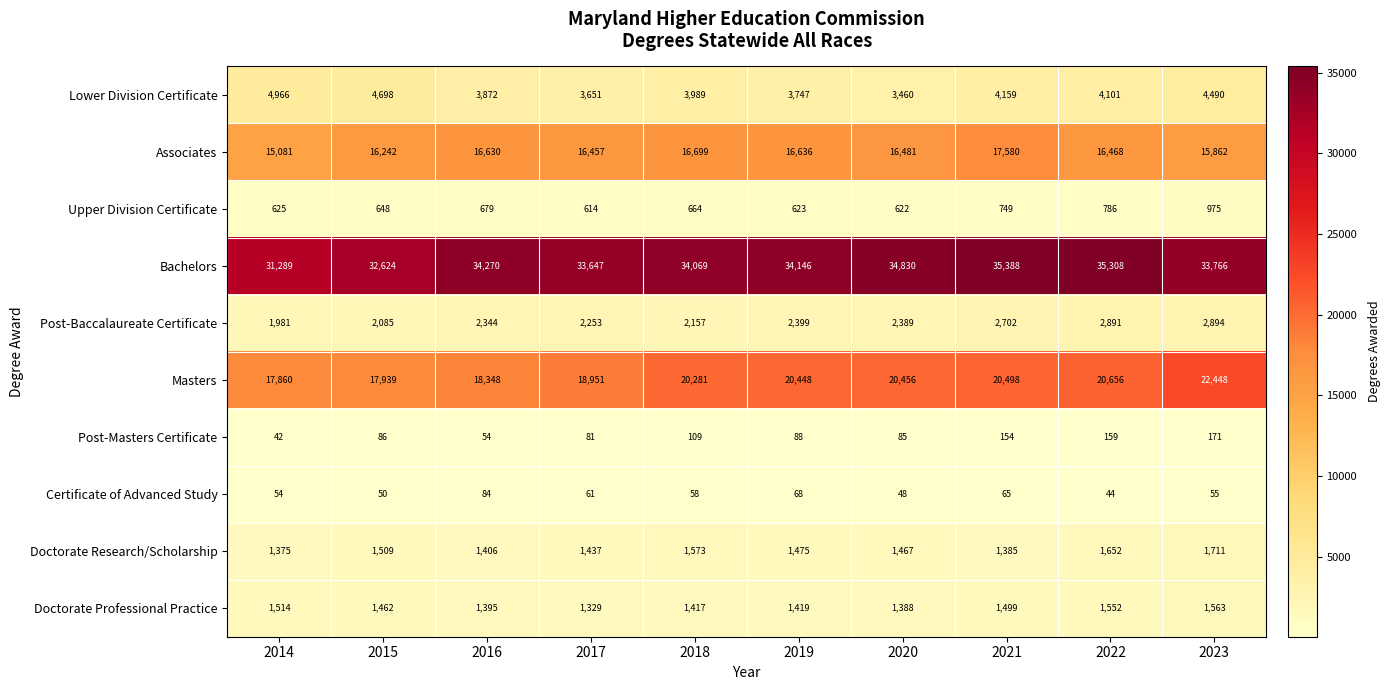

Between 2016 and 2023, which series saw the biggest shift?

Masters